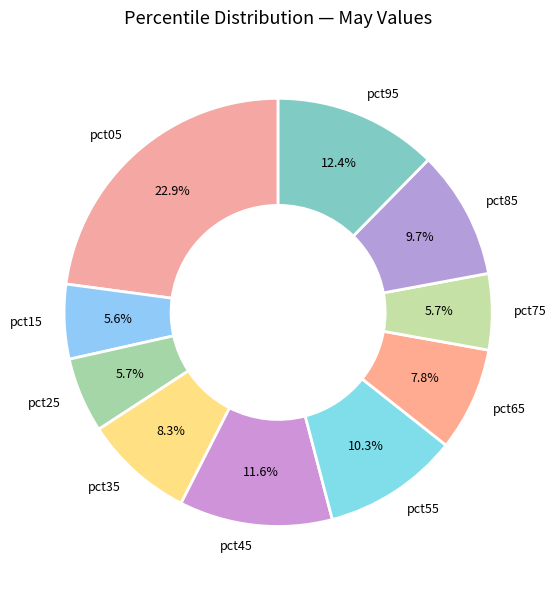

What percentage do pct35 and pct95 together represent?

20.7%